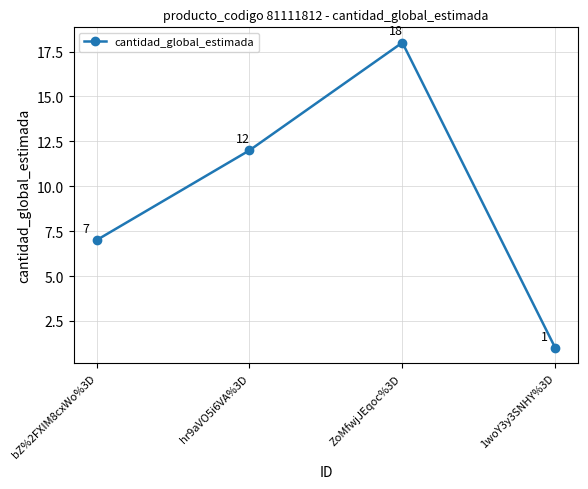

List the labels in order of value, largest first.

ZoMfwjJEqoc%3D, hr9aVO5i6VA%3D, bZ%2FXIM8cxWo%3D, 1woY3y3SNHY%3D